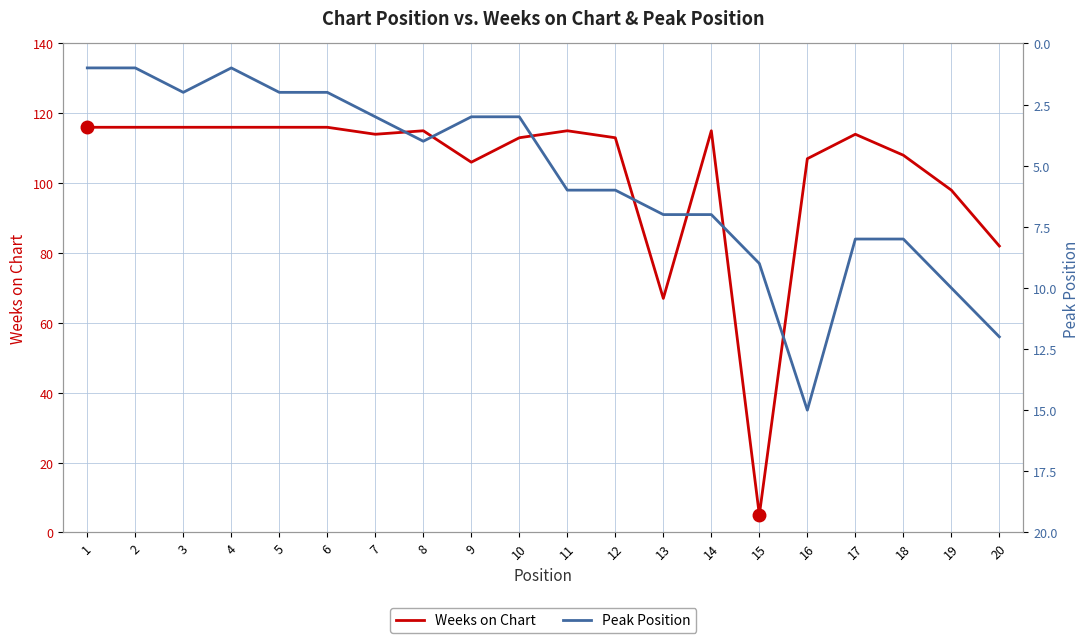

At which category does the chart reach its peak across all series?

1